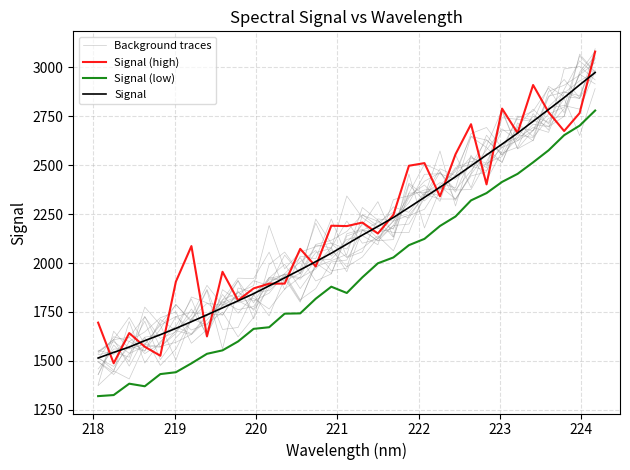

Rank the series at 223 from highest to lowest value.

Signal (high), Background traces, Signal, Signal (low)